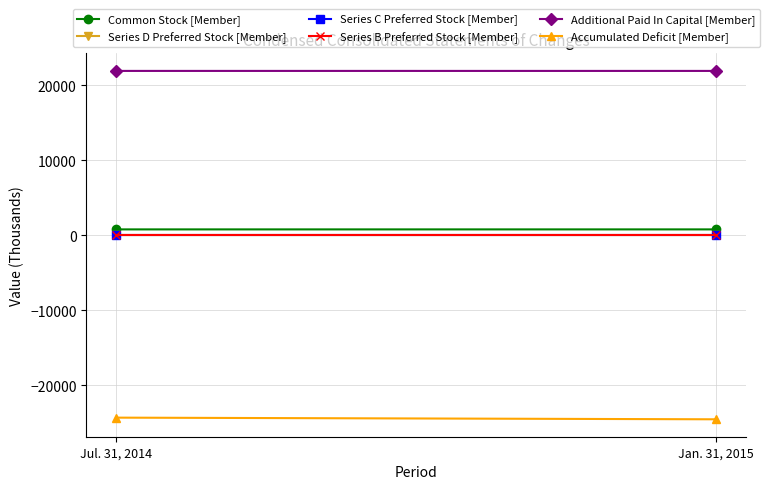

Reading left to right, extract all data points from this chart.

Common Stock [Member]: 789	790
Series D Preferred Stock [Member]: 3	3
Series C Preferred Stock [Member]: 62	62
Series B Preferred Stock [Member]: 0	0
Additional Paid In Capital [Member]: 21931	21930
Accumulated Deficit [Member]: -24323	-24545